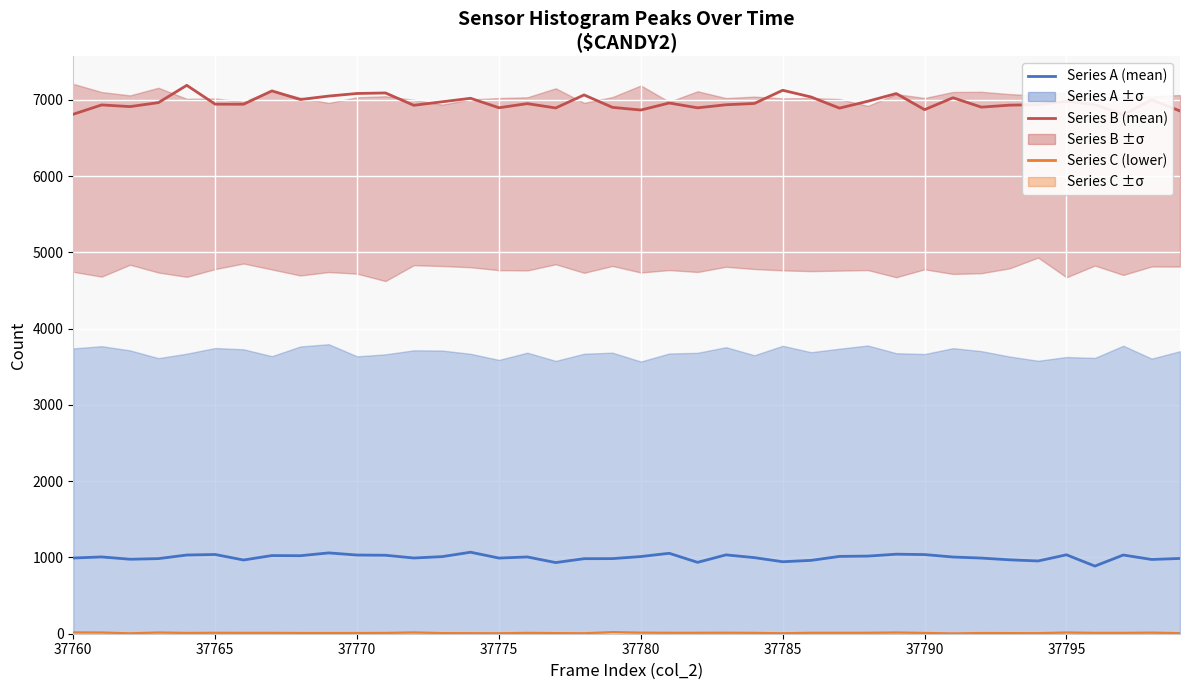

How many data points in Series C (lower) are less than 12?

18